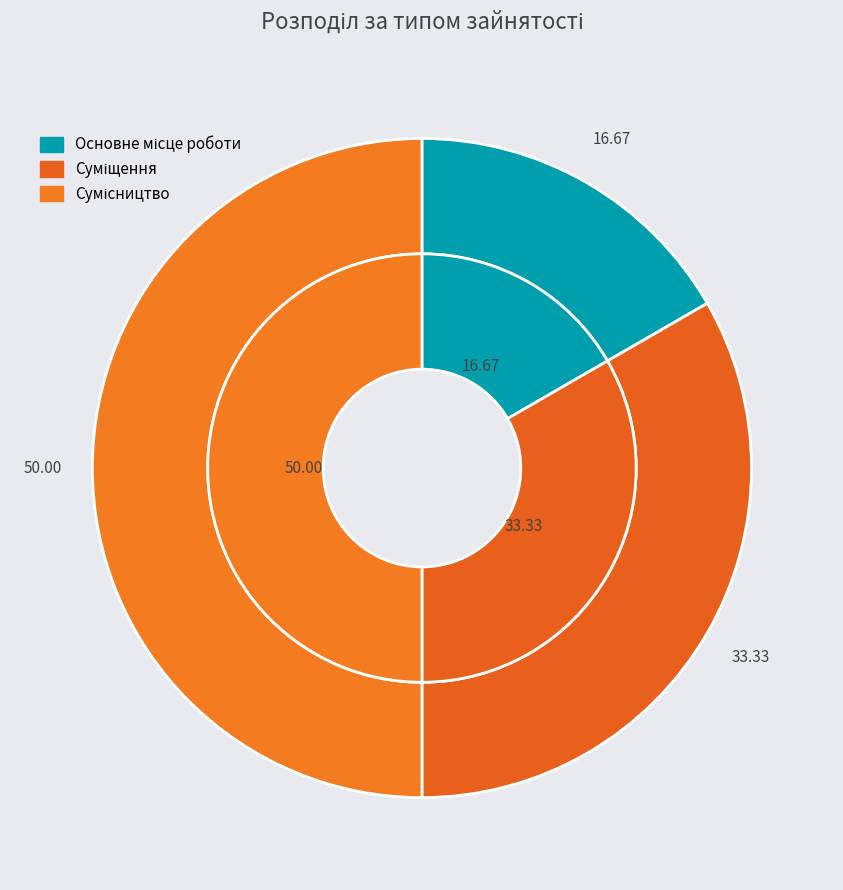

True or false: Основне місце роботи accounts for 17% of the total.

True